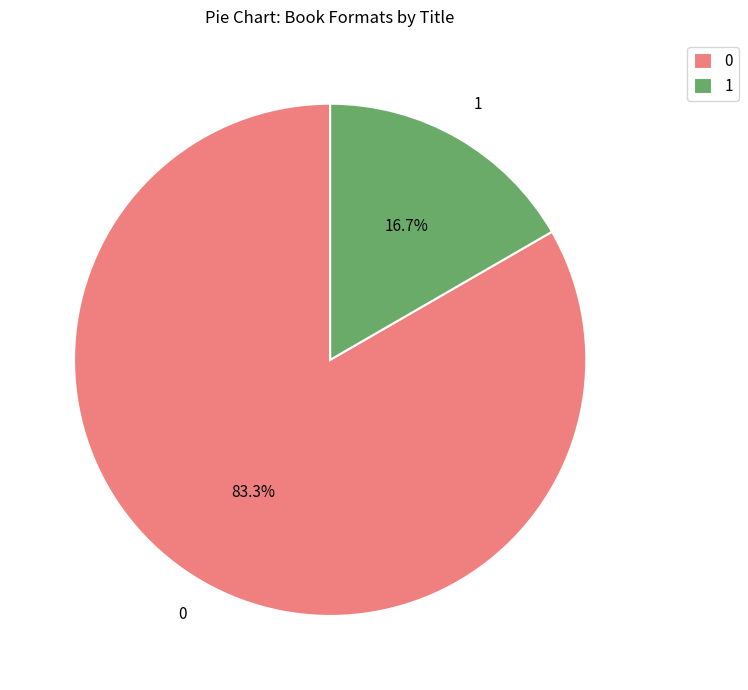

How much of the chart is everything except 1?

83.3%